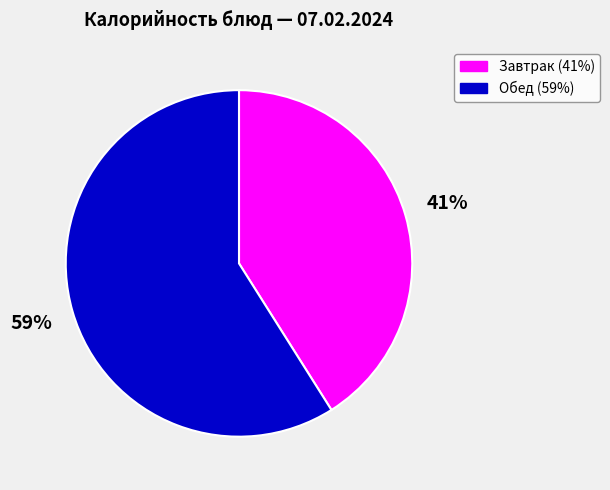

To the nearest percent, what is the average slice percentage?

50%